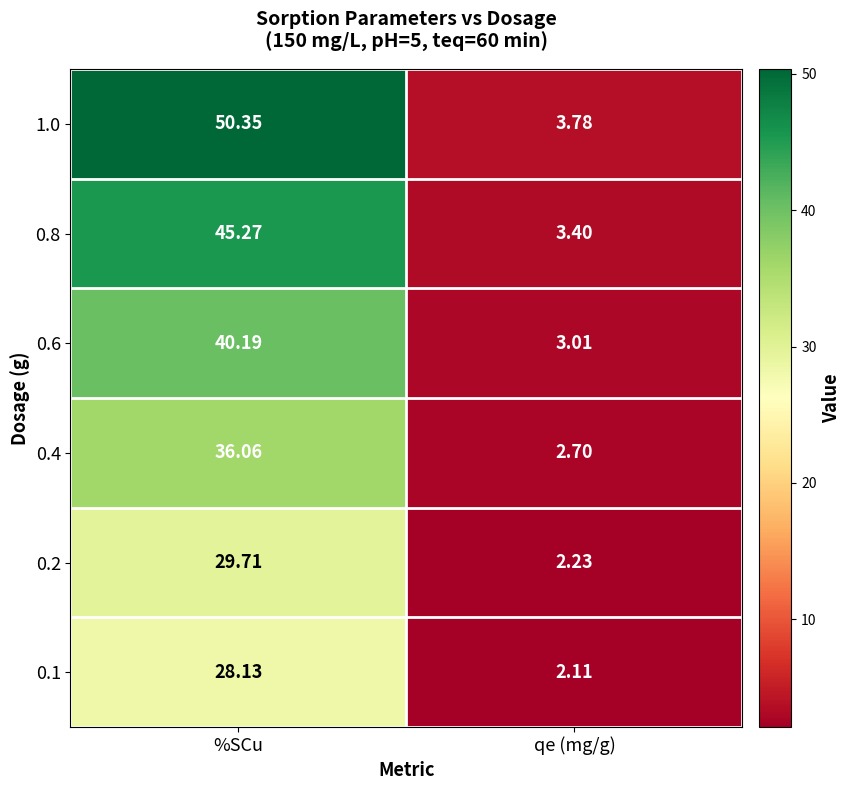

At which label does 0.8 reach its peak?

%SCu